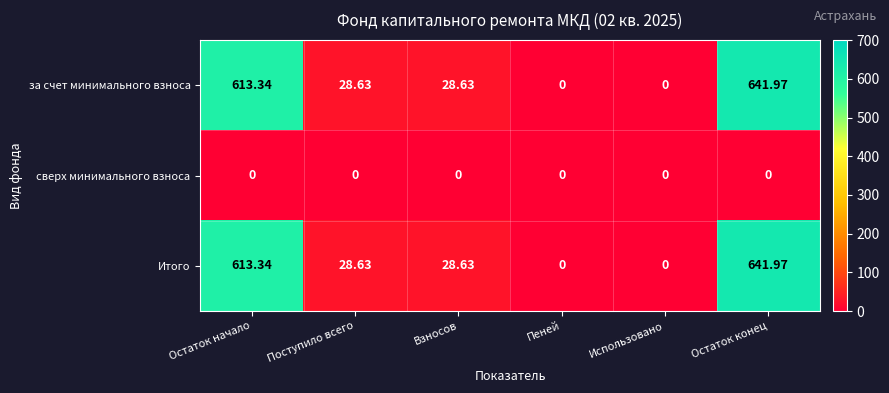

At how many categories does at least one series exceed 592?

2